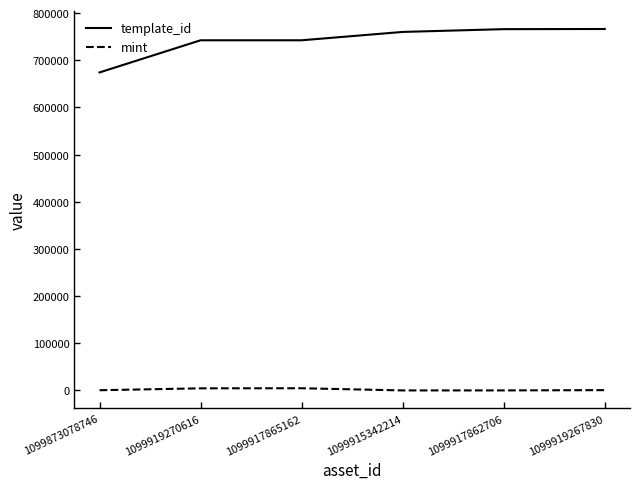

What is the average value of the template_id series?

741823